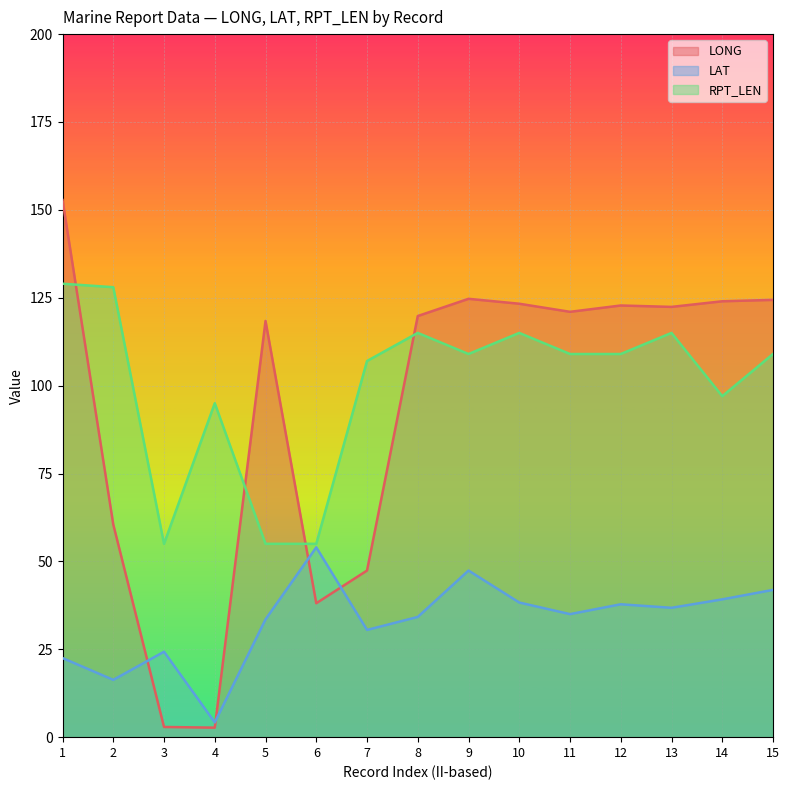

Reading left to right, what are all the values shown in this chart?

LONG: 152.8	60.5	2.9	2.7	118.4	38.1	47.4	119.8	124.7	123.3	121.0	122.8	122.4	124.0	124.4
LAT: 22.5	16.3	24.3	4.2	33.5	54.0	30.5	34.2	47.4	38.3	35.0	37.8	36.8	39.2	41.9
RPT_LEN: 129.0	128.0	55.0	95.0	55.0	55.0	107.0	115.0	109.0	115.0	109.0	109.0	115.0	97.0	109.0